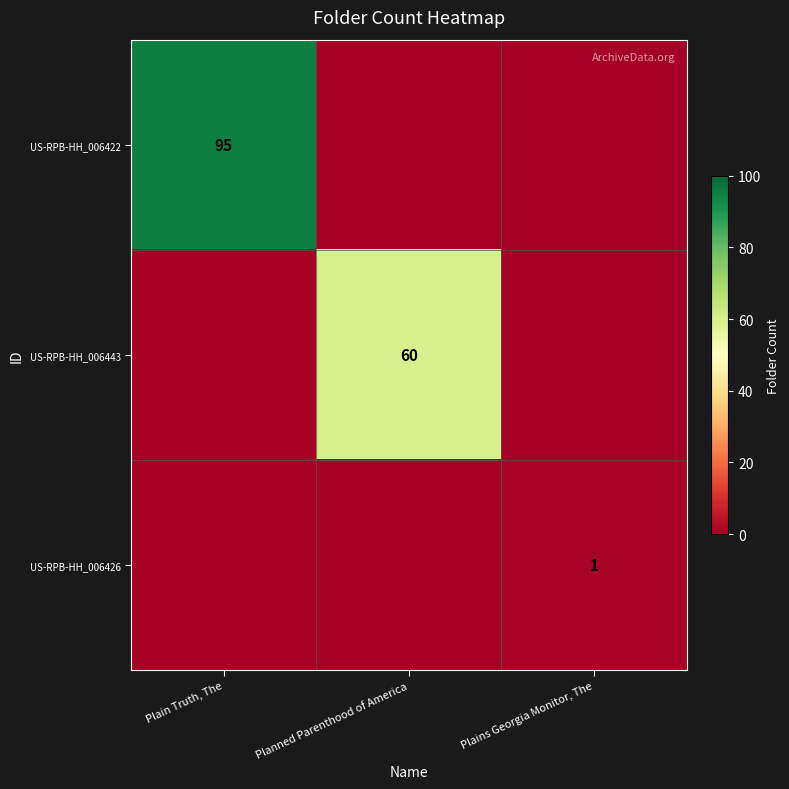

True or false: US-RPB-HH_006426 has a value of 2 at Plains Georgia Monitor, The.

False